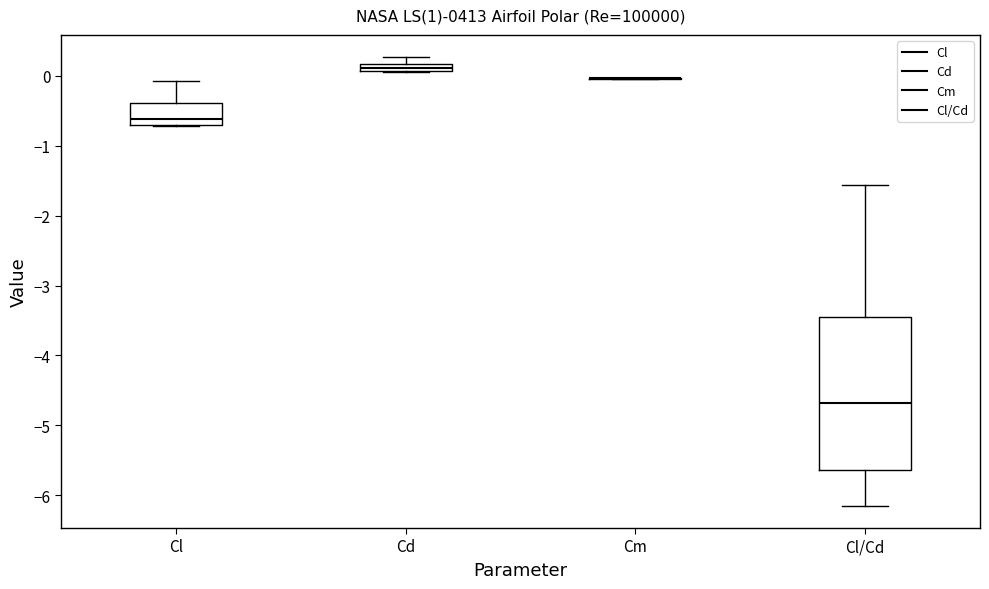

Comparing the boxes themselves (not the whiskers), which one is the tallest?

Cl/Cd